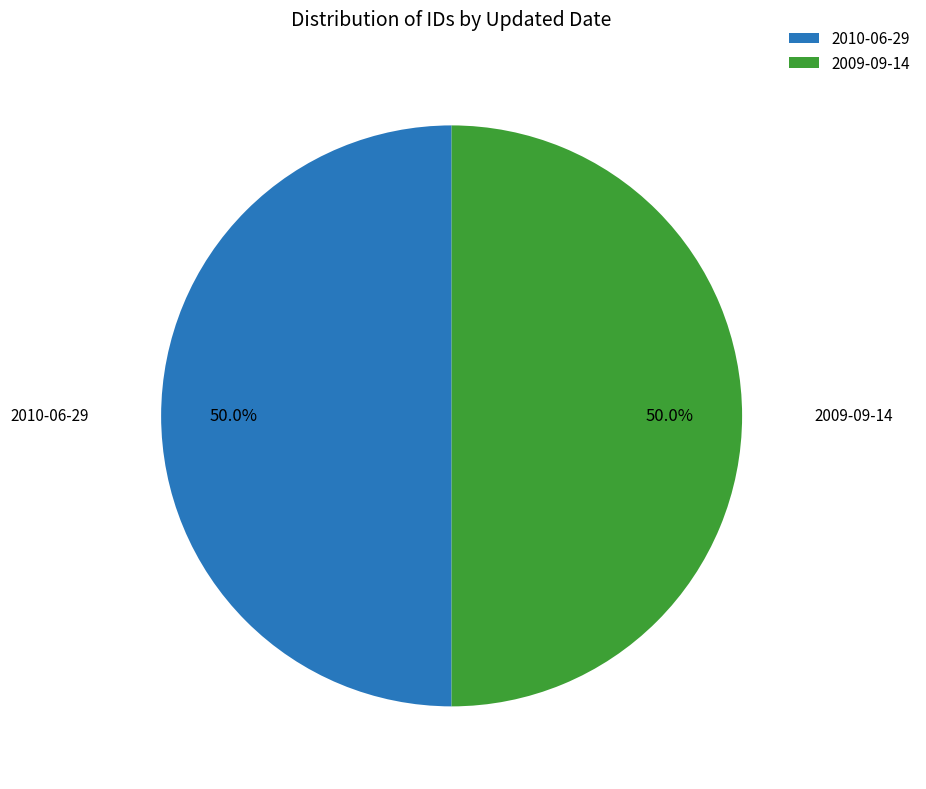

Count the number of slices in the pie.

2